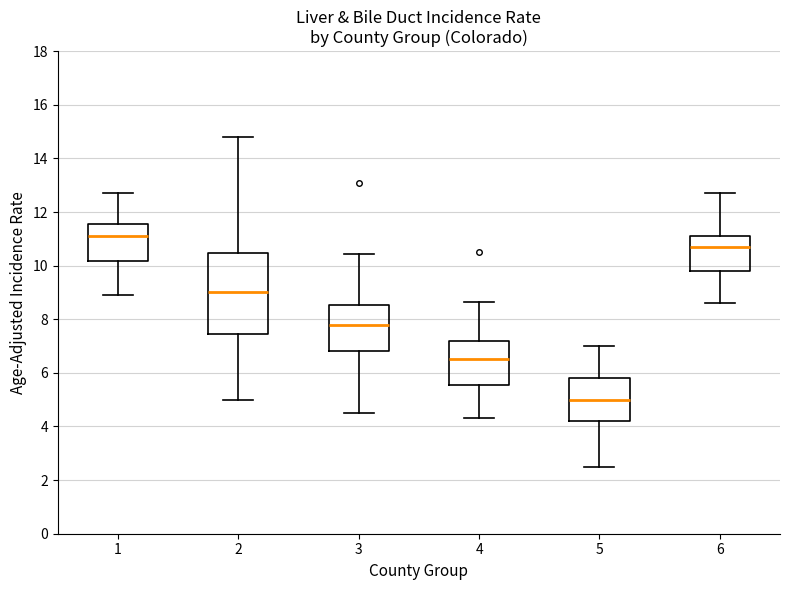

Reading left to right, transcribe this box plot: for each box, give where its median line is, the range the box spans, and where its two whiskers end, as read against the y-axis. The values are not printed on the chart, so give them approximately, as read against the axis.

1: median 11.2, box 10.2 to 11.6, whiskers 9.0 to 12.8
2: median 9.0, box 7.4 to 10.4, whiskers 5.0 to 14.8
3: median 7.8, box 6.8 to 8.6, whiskers 4.6 to 10.4
4: median 6.6, box 5.6 to 7.2, whiskers 4.4 to 8.6
5: median 5.0, box 4.2 to 5.8, whiskers 2.6 to 7.0
6: median 10.8, box 9.8 to 11.2, whiskers 8.6 to 12.8